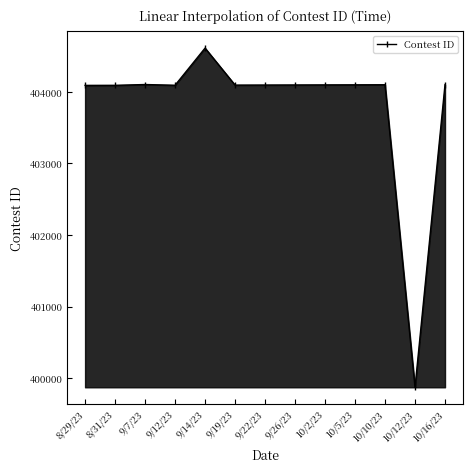

What is the sum of the values at 8/29/23 and 9/12/23?

808182